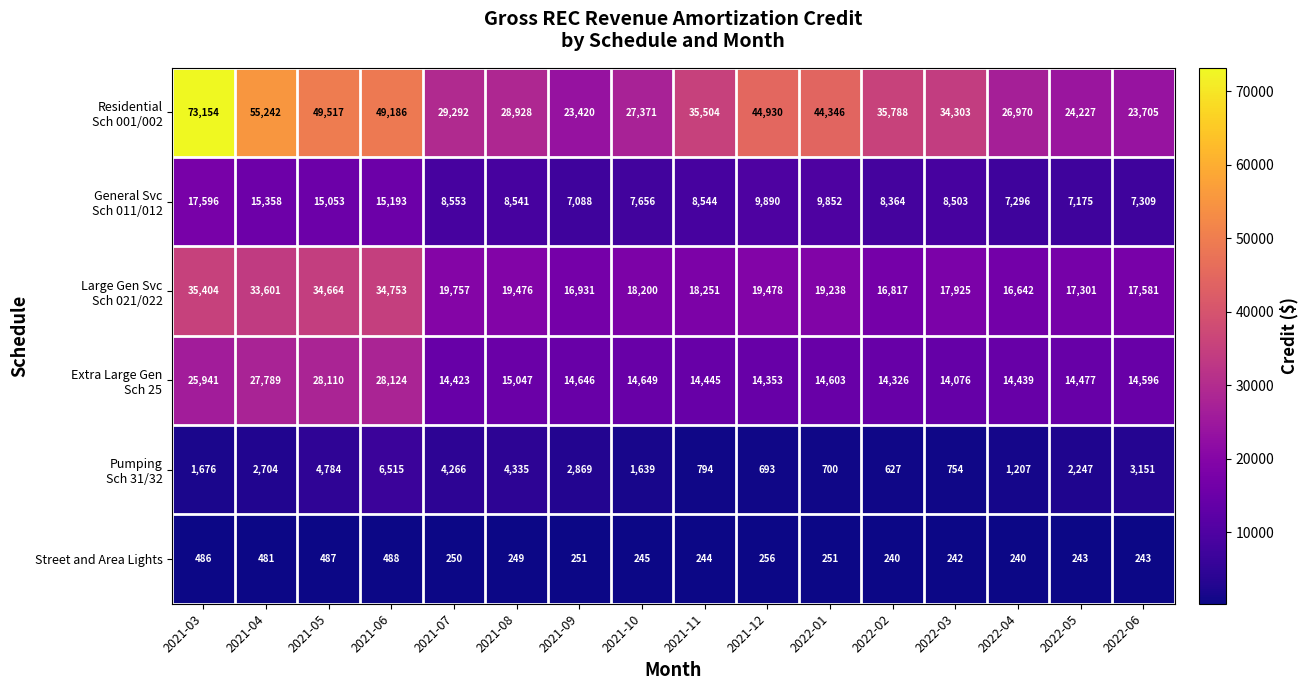

At which category is the sum across all series the highest?

2021-03